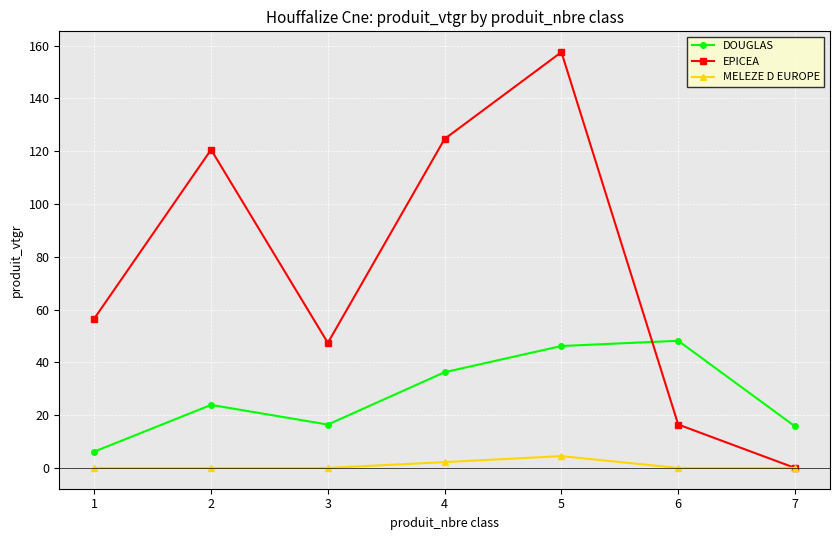

List the series in order of their peak value, highest first.

EPICEA, DOUGLAS, MELEZE D EUROPE